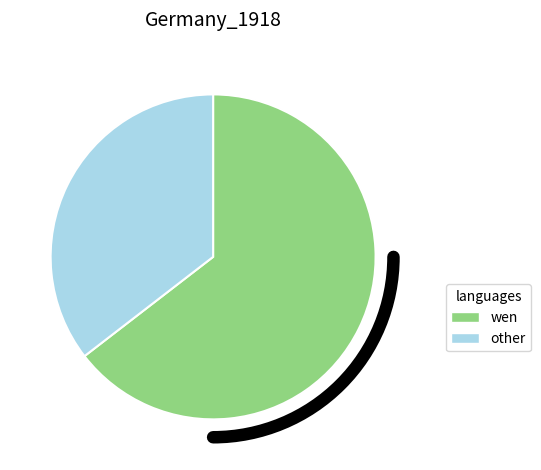

Is it true that other is 35% of the pie?

True